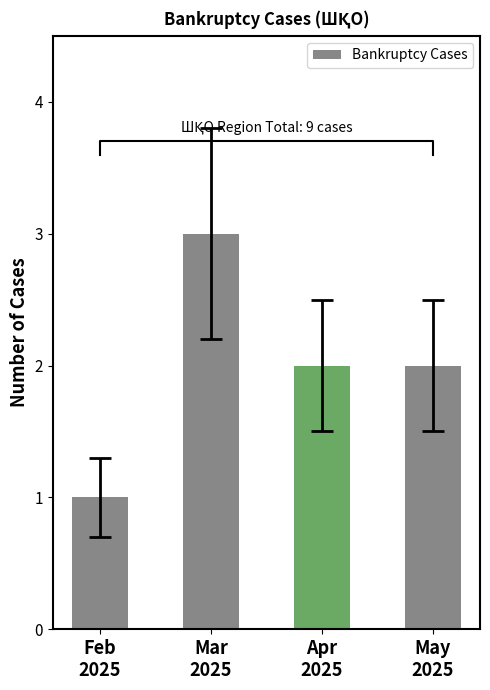

Reading left to right, what are all the values shown in this chart?

Feb
2025=1	Mar
2025=3	Apr
2025=2	May
2025=2